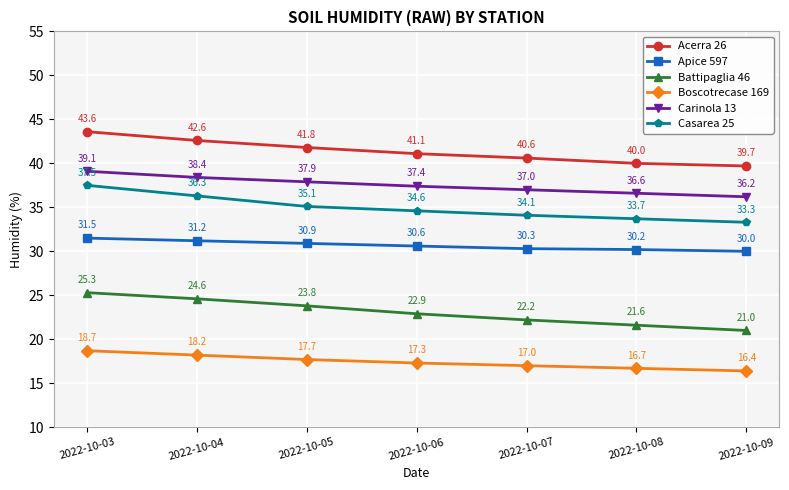

How many lines are shown in the chart?

6